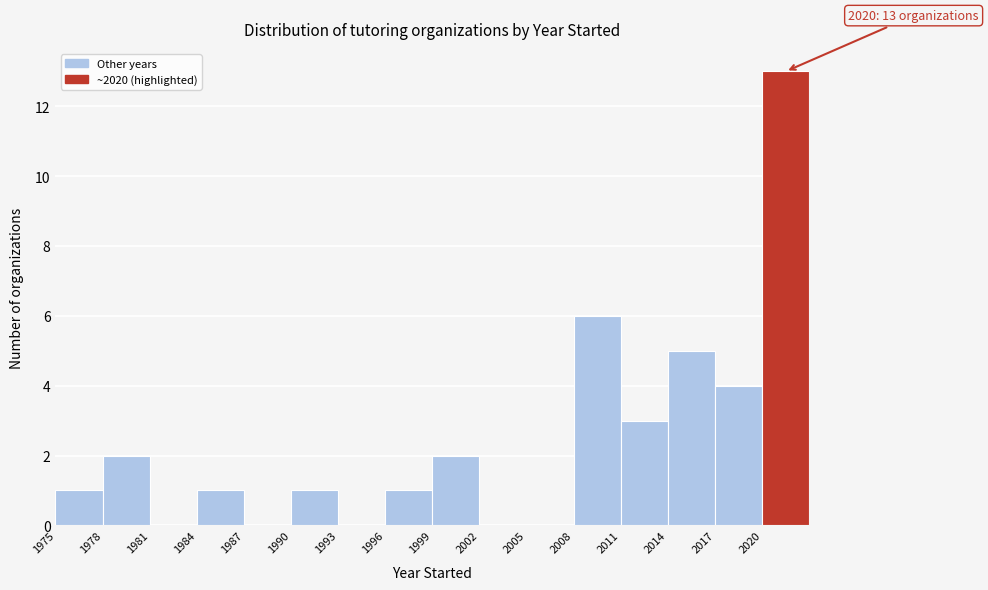

Over which range of the x-axis is the bar tallest?

2020 to 2023